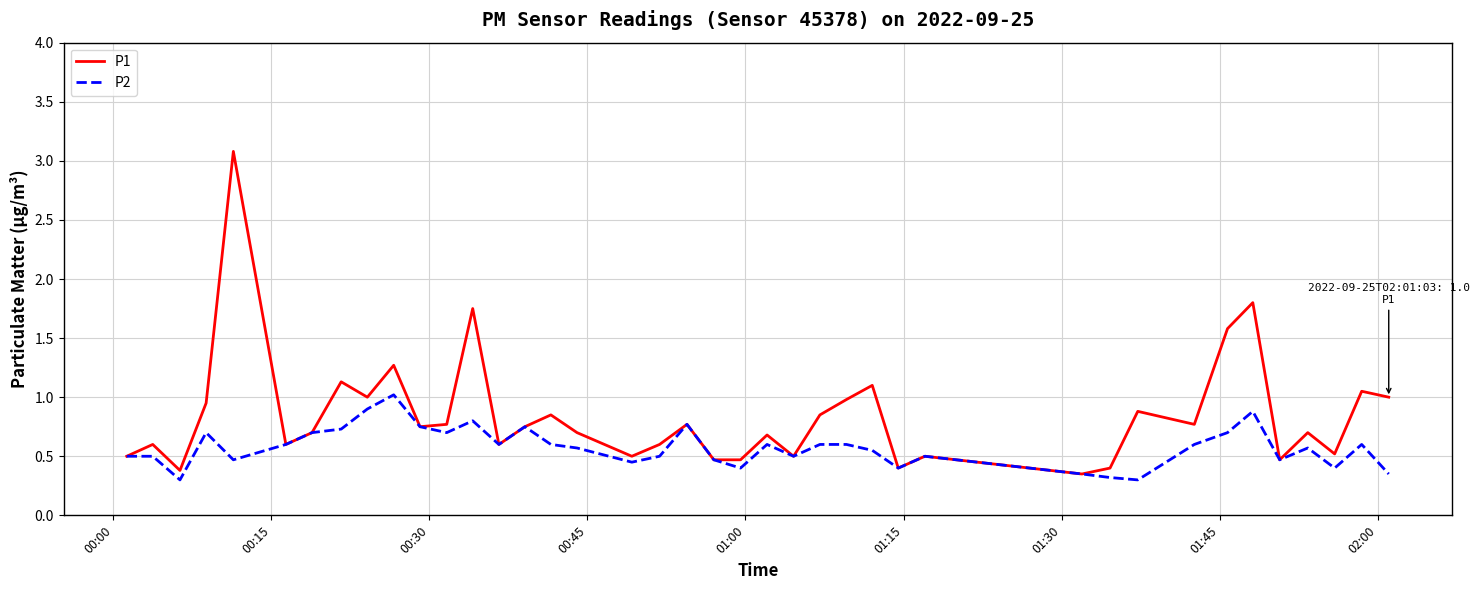

What is the maximum value shown in the chart?

3.1